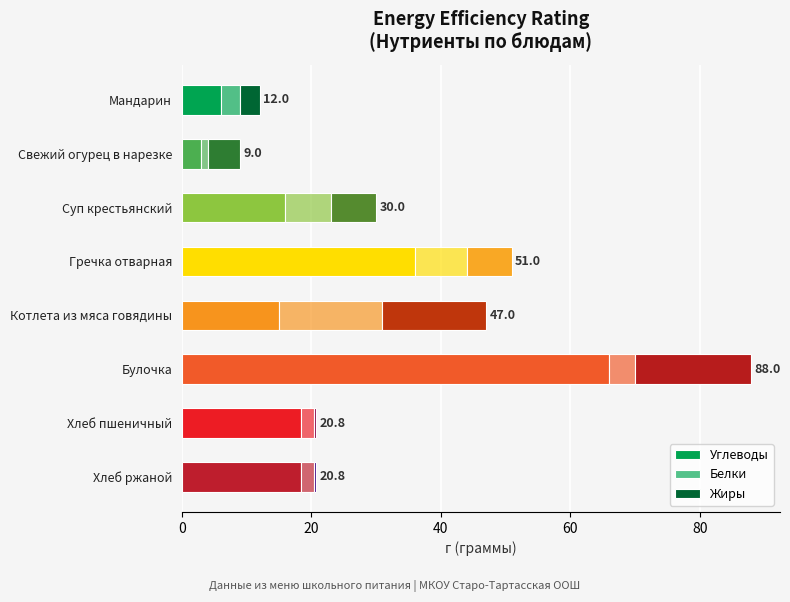

What is the sum of all Белки values?

42.9